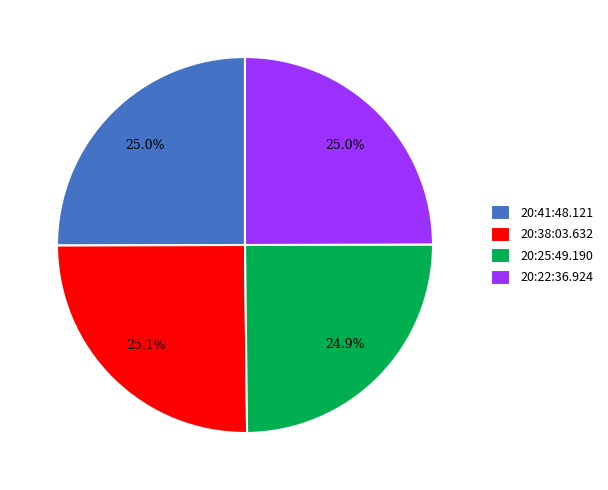

How much of the chart is everything except 20:25:49.190?

75.1%